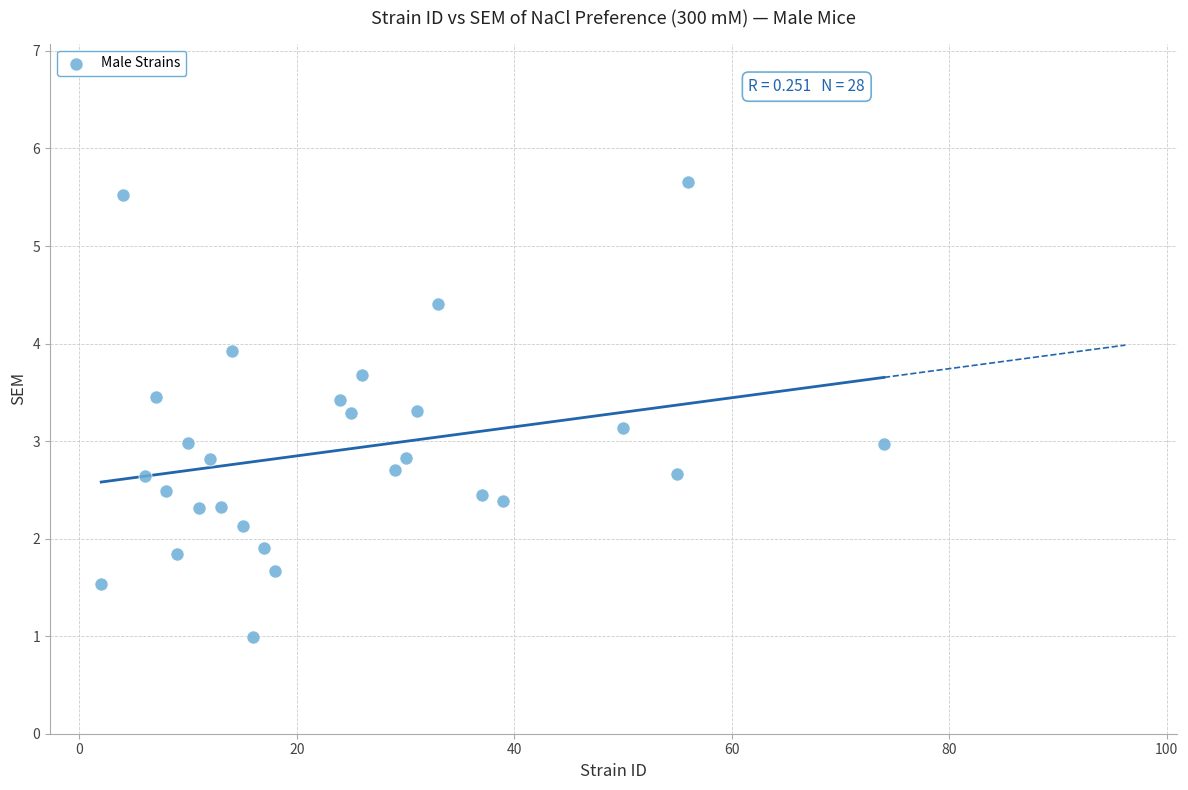

What is the range of Y values (max minus min)?

4.7